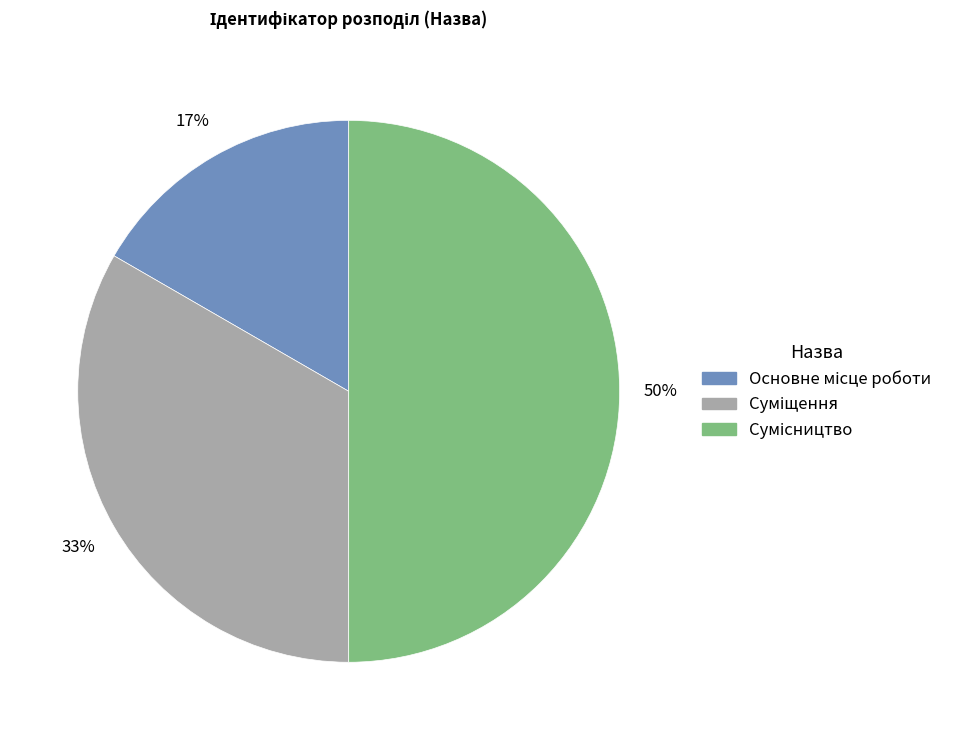

To the nearest percent, what is the difference between the largest and smallest slice percentages?

33%